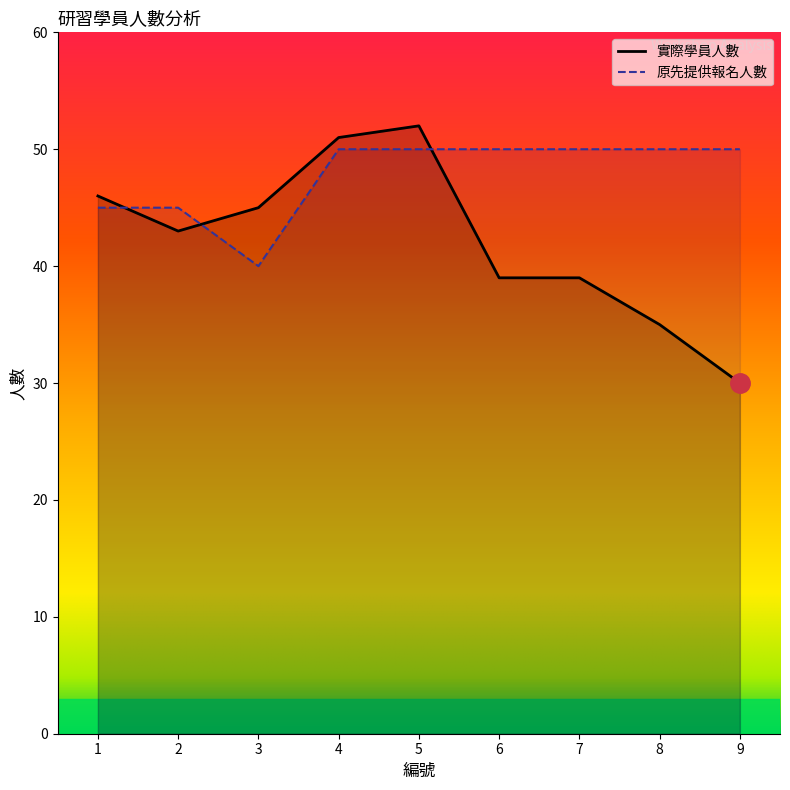

How many times do 原先提供報名人數 and 實際學員人數 cross each other?

3